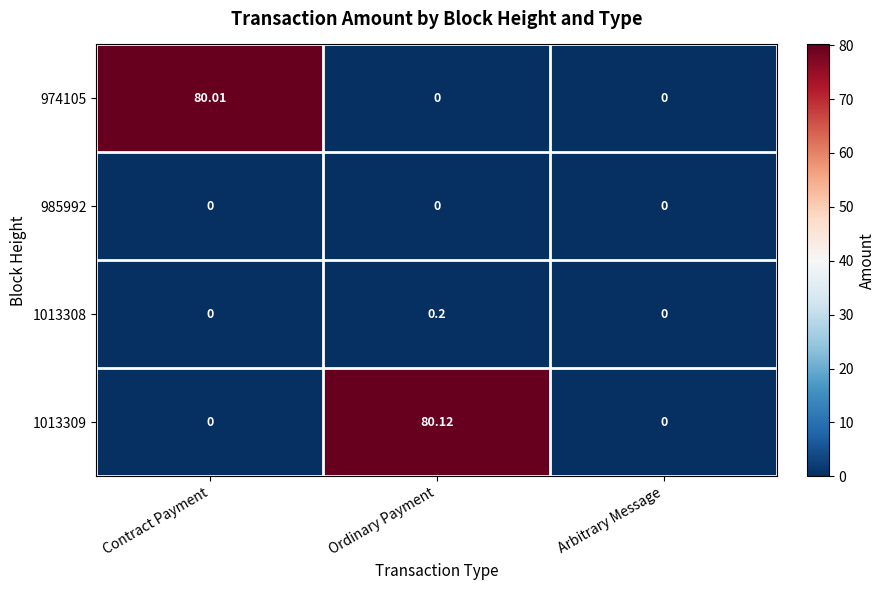

Is the value of 1013308 at Ordinary Payment greater than the value of 974105 at Ordinary Payment?

Yes